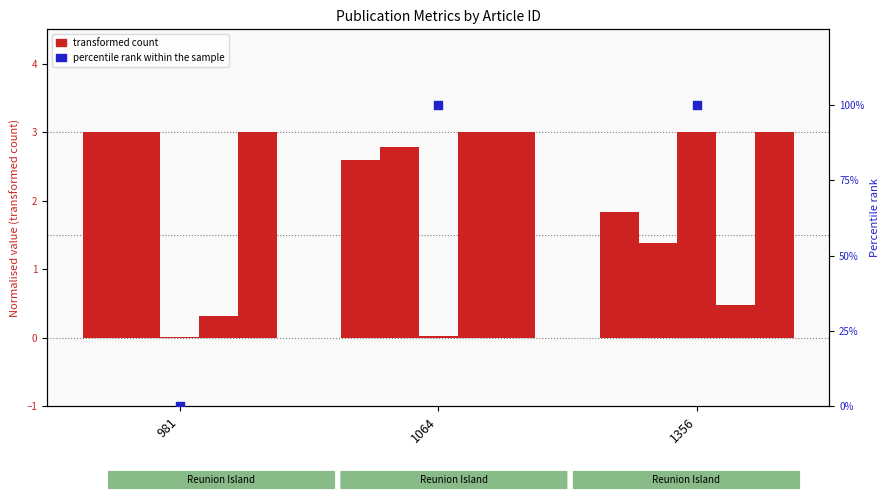

Which series contains the lowest Y value?

publication_year (percentile)